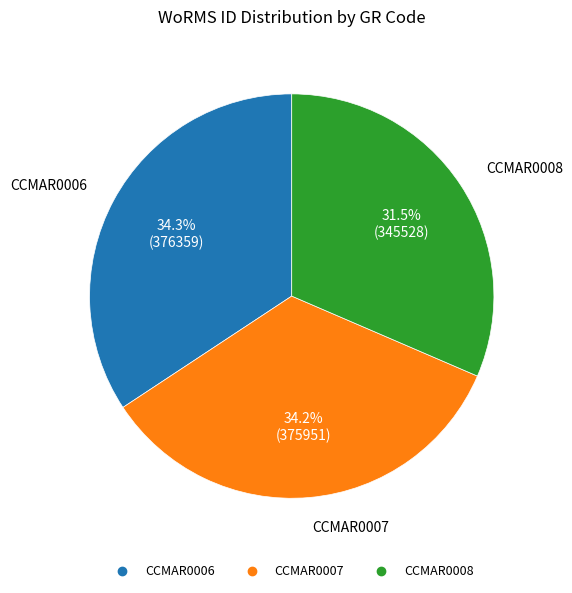

To the nearest percent, what is the difference between the CCMAR0006 and CCMAR0008 slice percentages?

3%